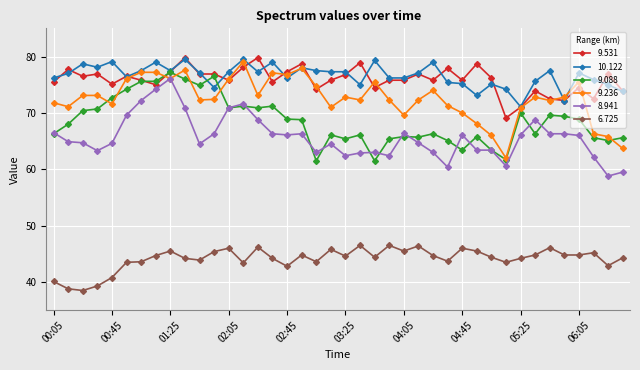

At how many categories does at least one series exceed 51?

40